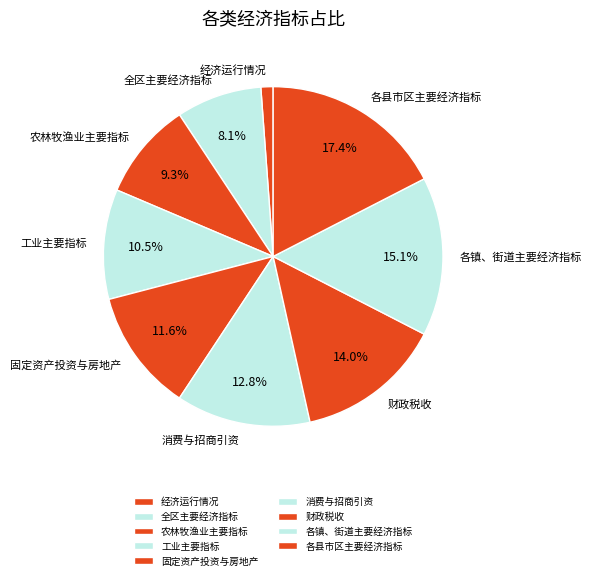

True or false: 工业主要指标 accounts for 23% of the total.

False